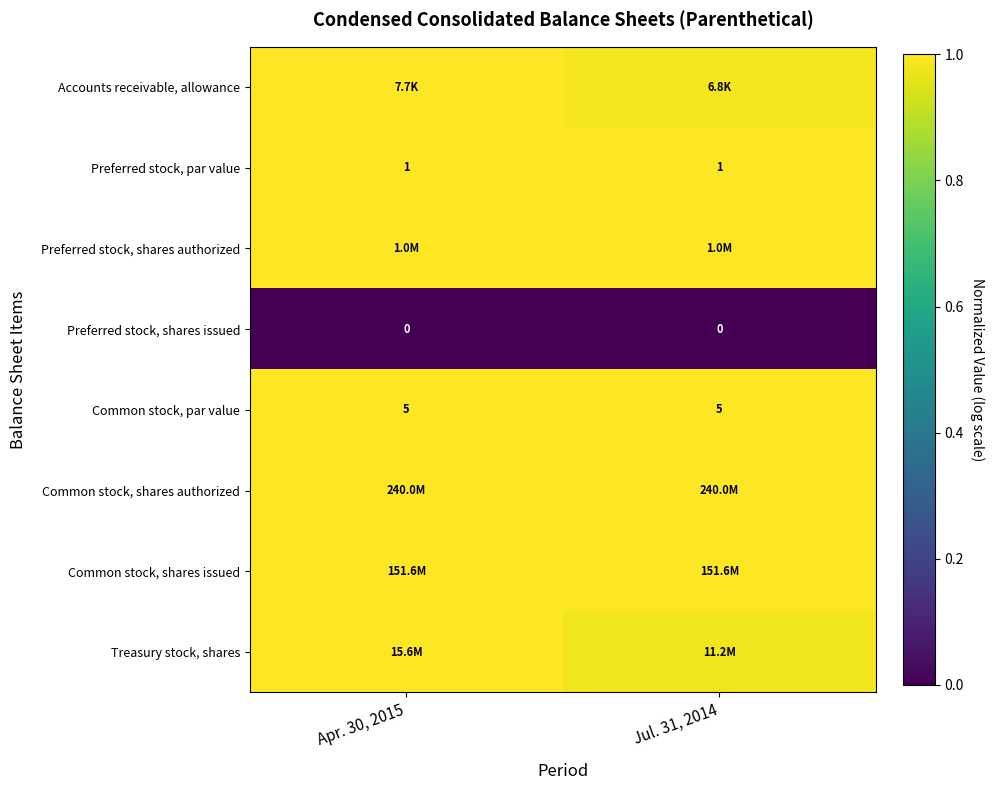

What is the spread (max minus min) of values at Apr. 30, 2015?

1.0